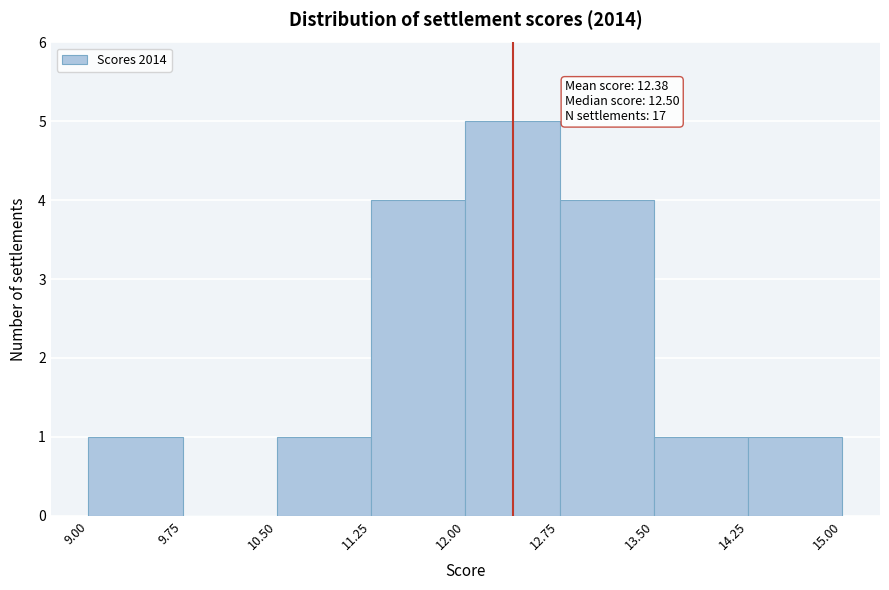

Over which range of the x-axis is the bar tallest?

12.00 to 12.75